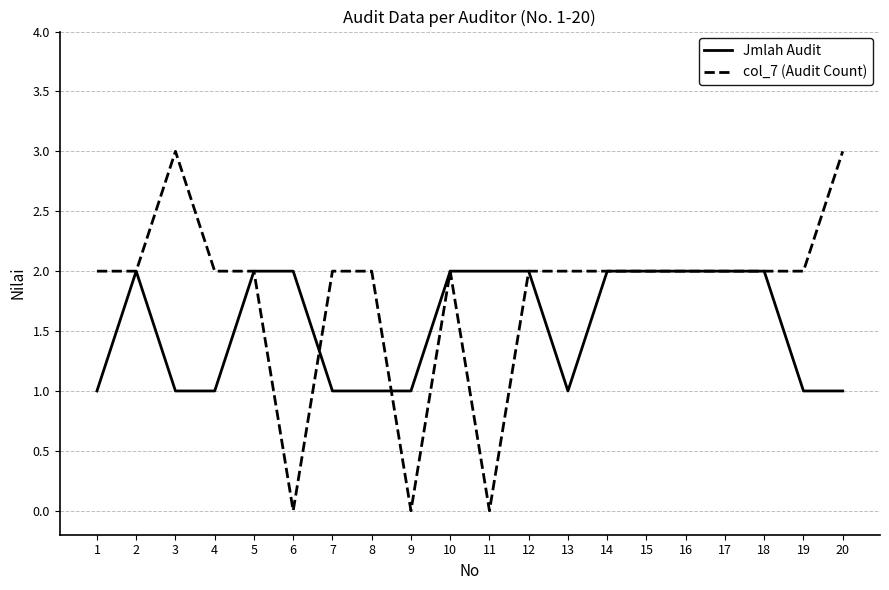

Which series changed the most between 4 and 20?

col_7 (Audit Count)